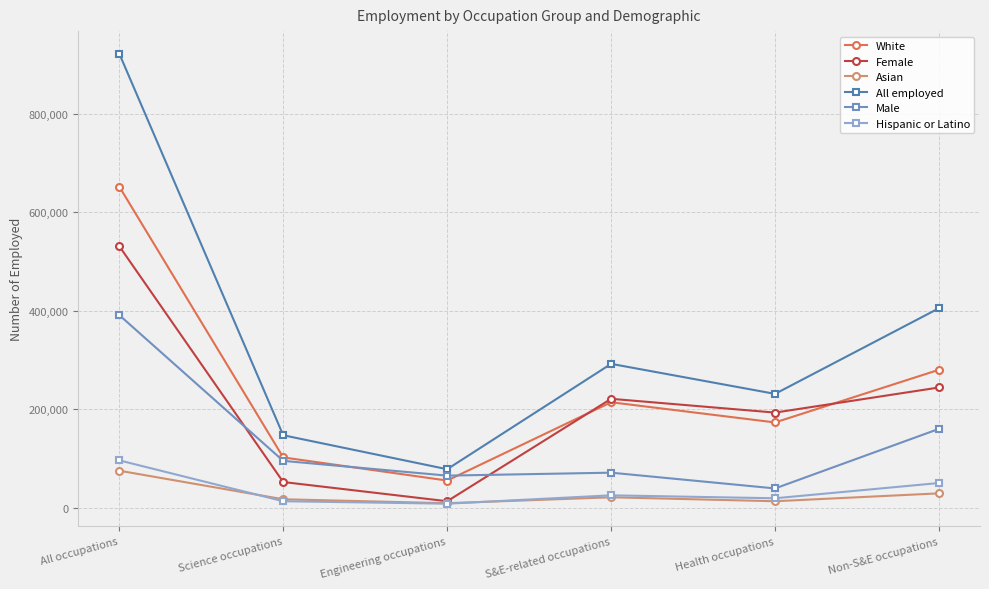

At which category does Male reach its first local peak?

S&E-related occupations